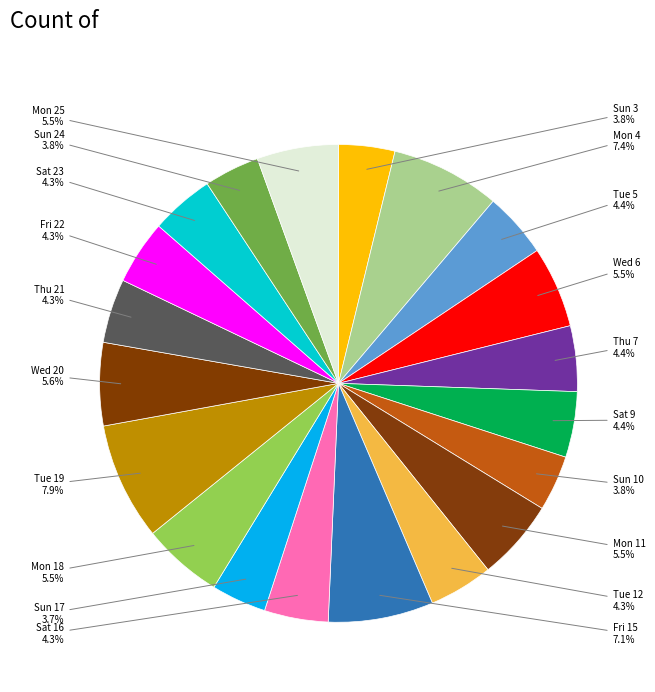

Which category has the biggest portion of the pie?

Tue 19